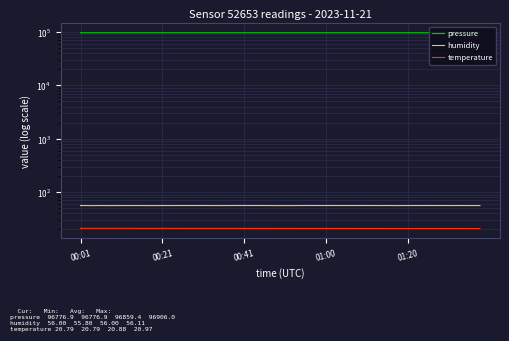

Which series has the largest total across all categories?

pressure